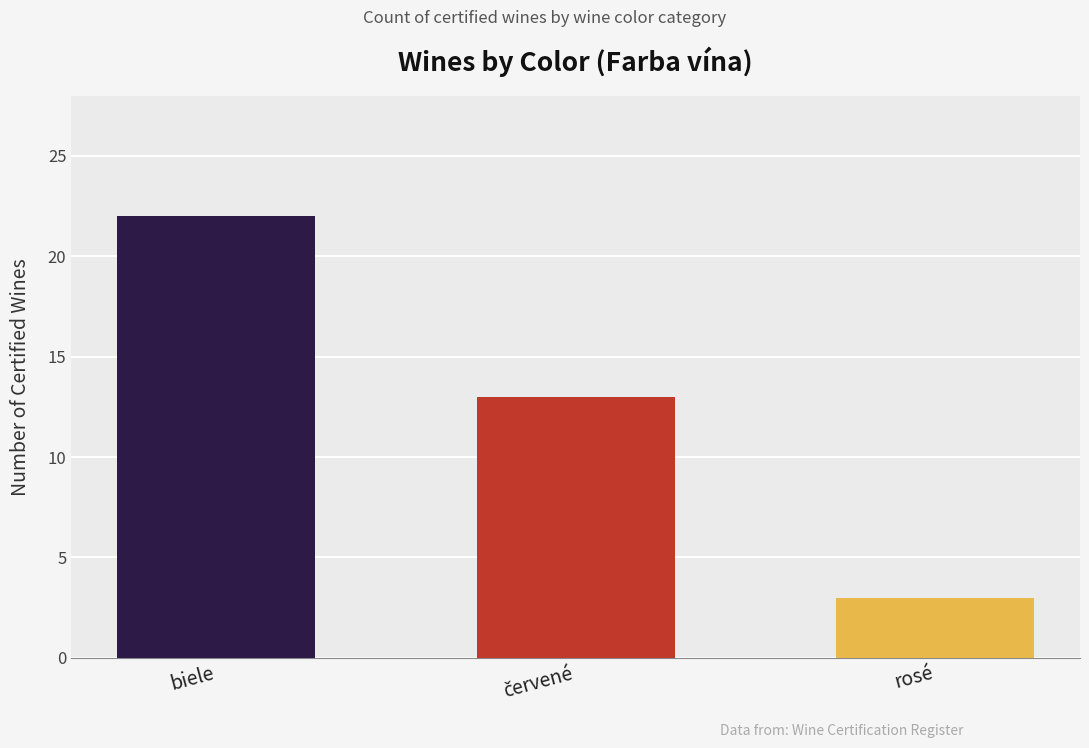

What is the difference between the maximum and minimum values?

19